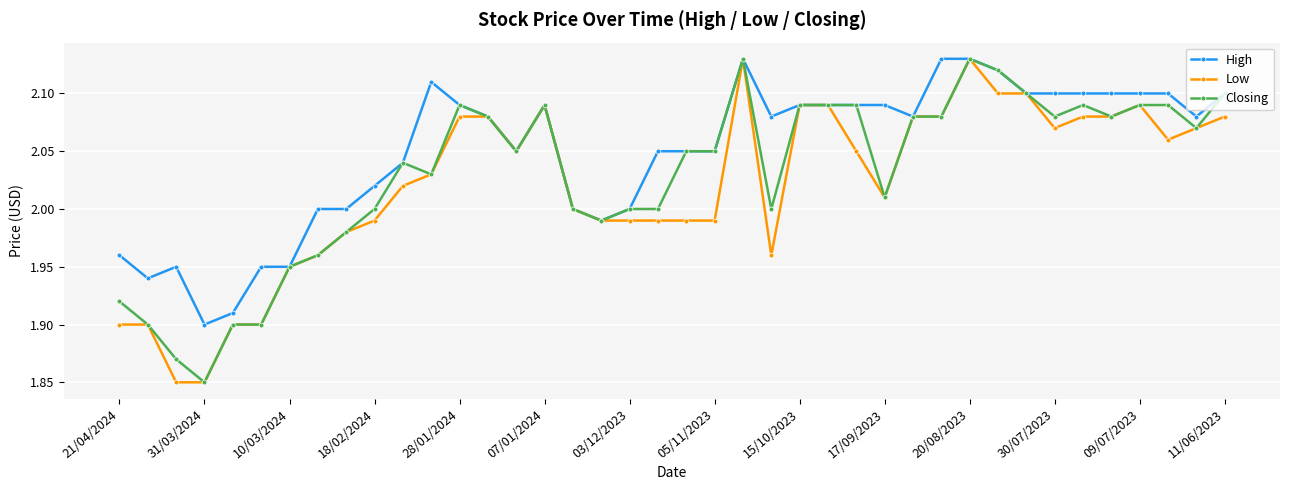

Which series has the largest total across all categories?

High